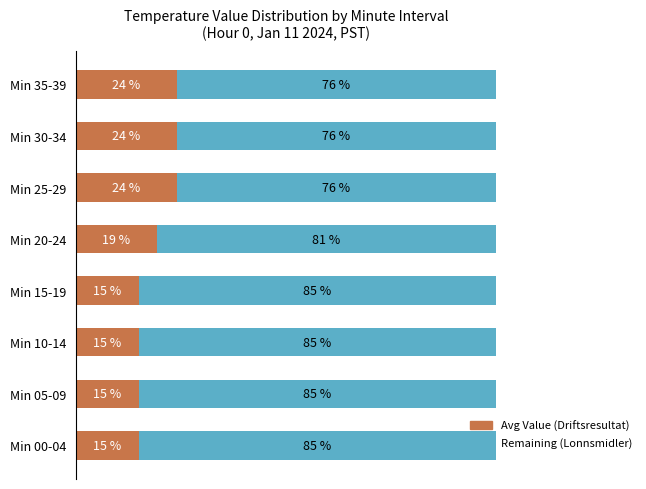

Reading left to right, list all the values displayed in this chart.

Avg Value (Driftsresultat): 15.0	15.0	15.0	15.0	19.2	24.0	24.0	24.0
Remaining (Lonnsmidler): 85.0	85.0	85.0	85.0	80.8	76.0	76.0	76.0